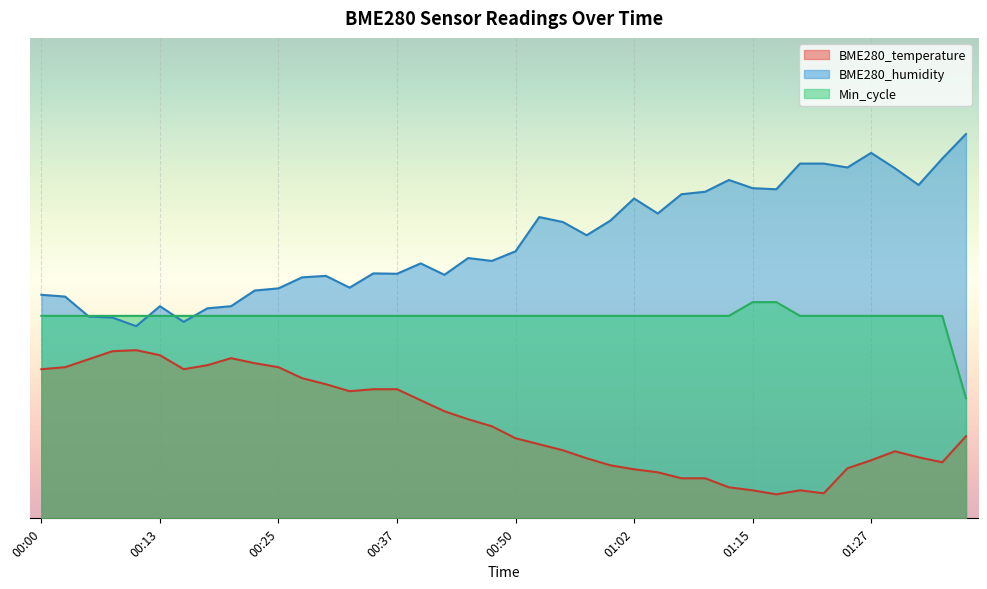

The value of Min_cycle at 00:50 is 71.5. True or false?

False